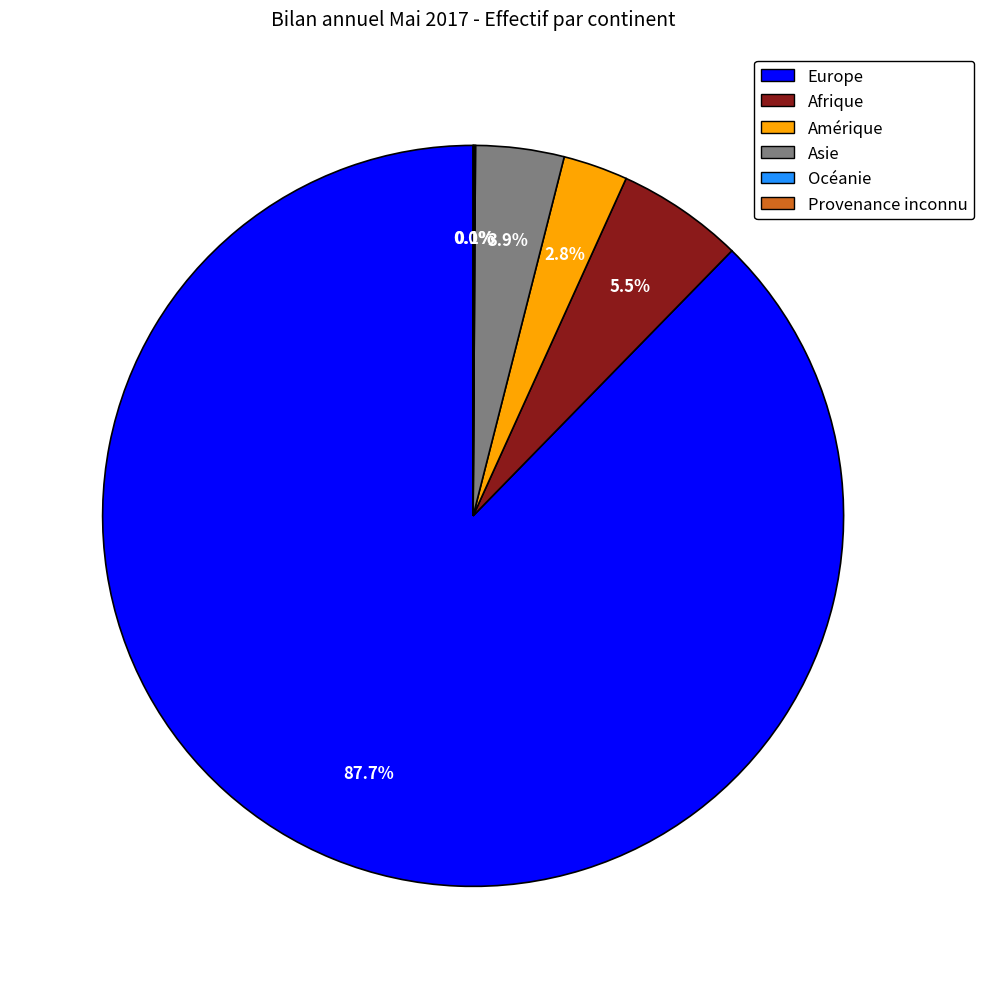

Which slice is the largest?

Europe